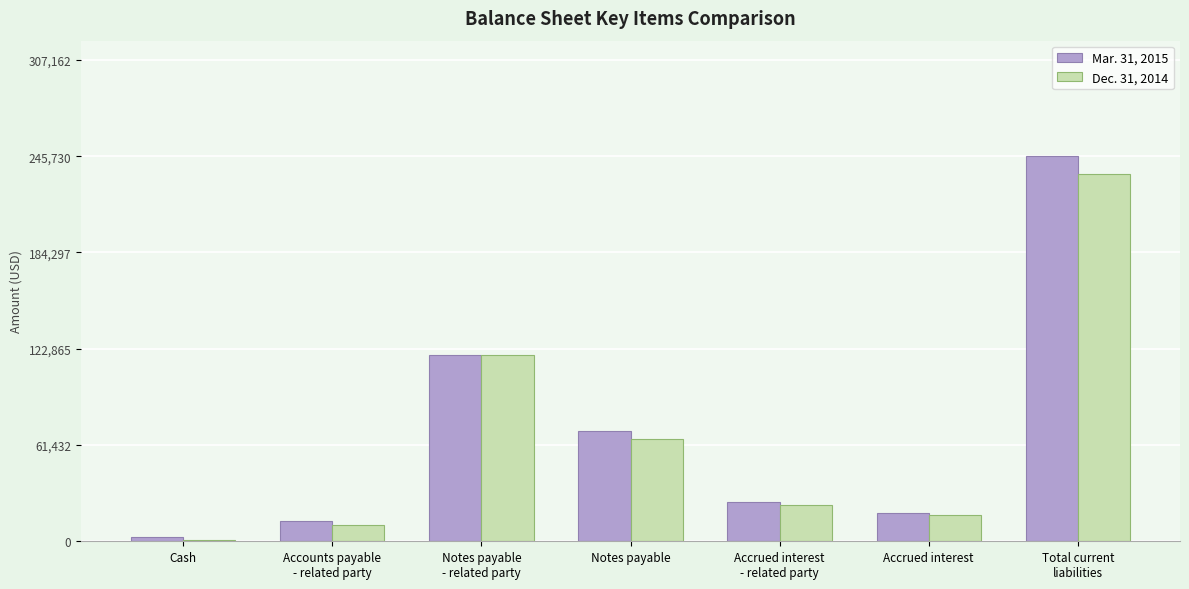

What is the greatest value displayed?

245730